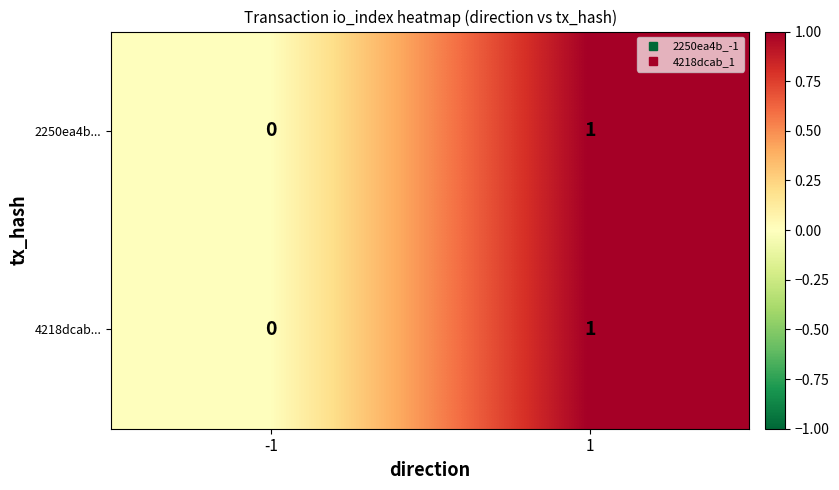

Reading left to right, extract all data points from this chart.

2250ea4b...: -1=0	1=1
4218dcab...: -1=0	1=1